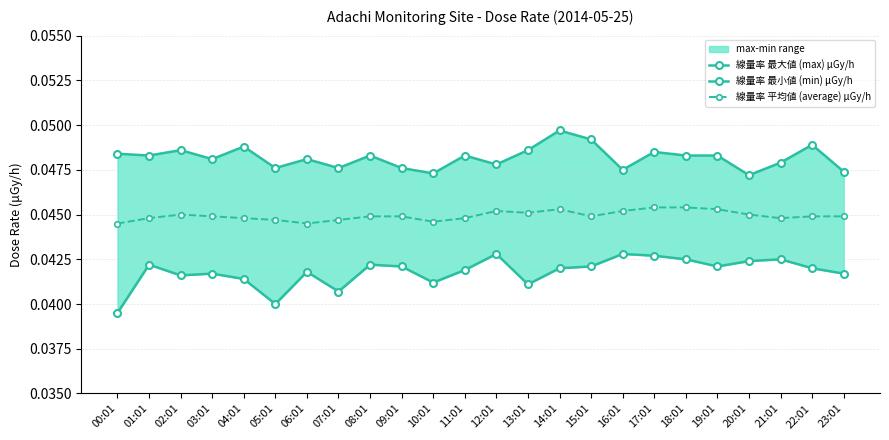

How many 線量率 平均値 (average) μGy/h values are between 0 and 1?

24